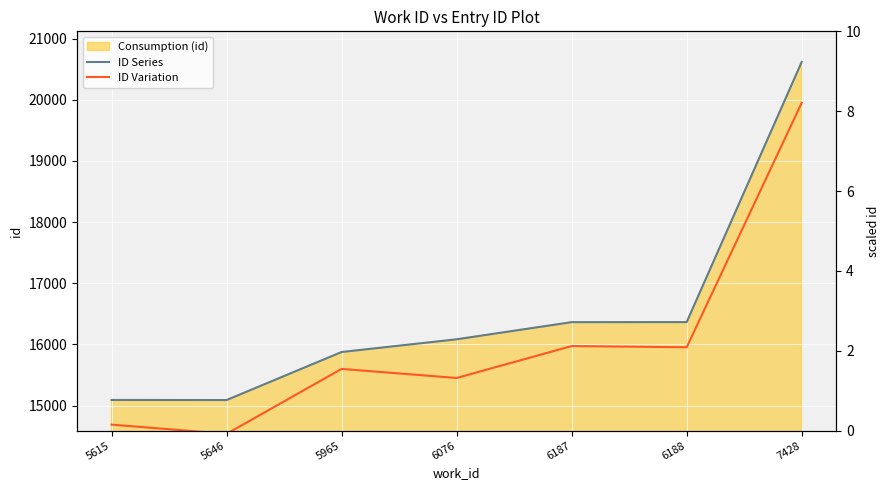

Reading left to right, transcribe all the data shown in this chart.

ID Series: 15093.0	15092.0	15877.0	16085.0	16365.0	16366.0	20619.0
ID Variation: 14690.2	14539.2	15600.7	15452.4	15974.0	15955.0	19950.4